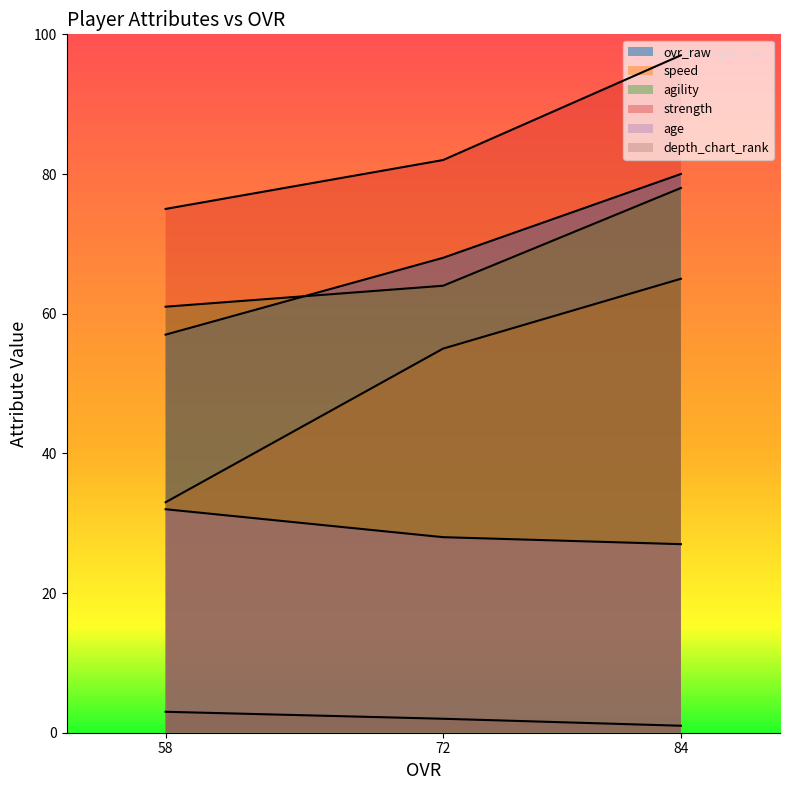

Reading left to right, list all the values displayed in this chart.

ovr_raw: 84=80	72=68	58=57
speed: 84=65	72=55	58=33
agility: 84=78	72=64	58=61
strength: 84=97	72=82	58=75
age: 84=27	72=28	58=32
depth_chart_rank: 84=1	72=2	58=3